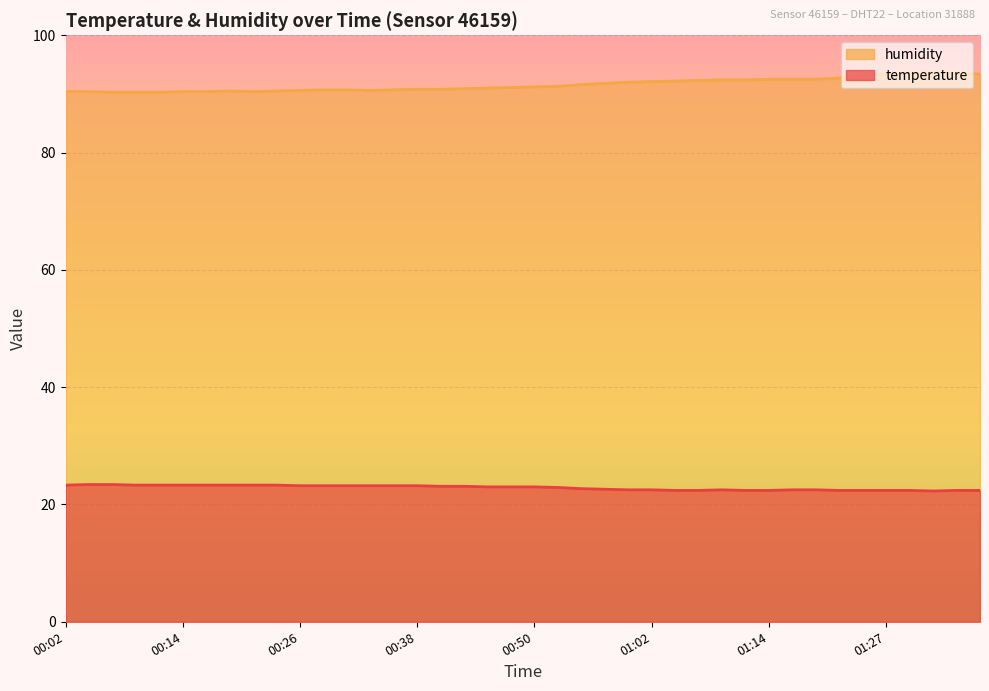

List the labels in order of humidity value, smallest first.

00:06, 00:09, 00:11, 00:02, 00:04, 00:14, 00:16, 00:21, 00:18, 00:23, 00:26, 00:33, 00:28, 00:31, 00:35, 00:38, 00:40, 00:43, 00:45, 00:47, 00:50, 00:52, 00:55, 00:57, 00:59, 01:02, 01:04, 01:07, 01:09, 01:12, 01:14, 01:17, 01:19, 01:22, 01:27, 01:37, 01:24, 01:30, 01:34, 01:32